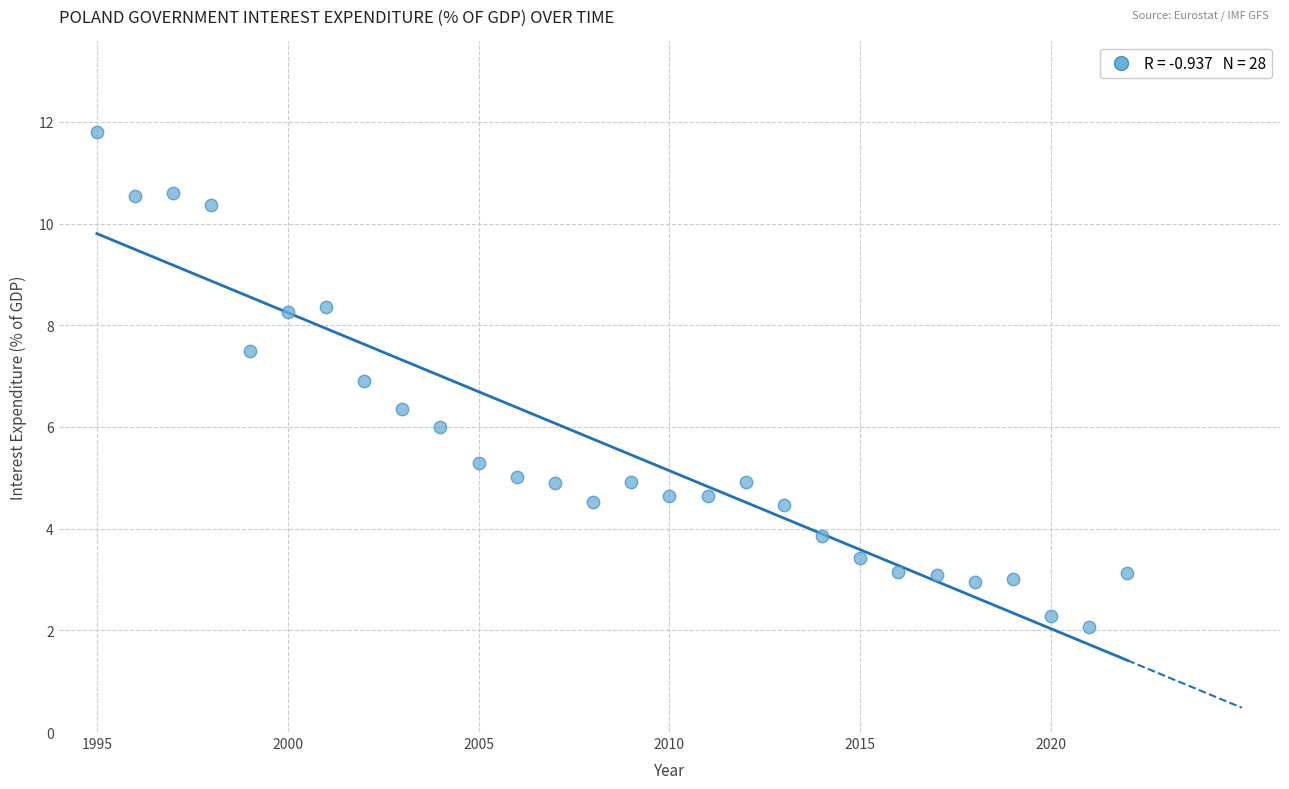

What is the range of Y values (max minus min)?

9.7